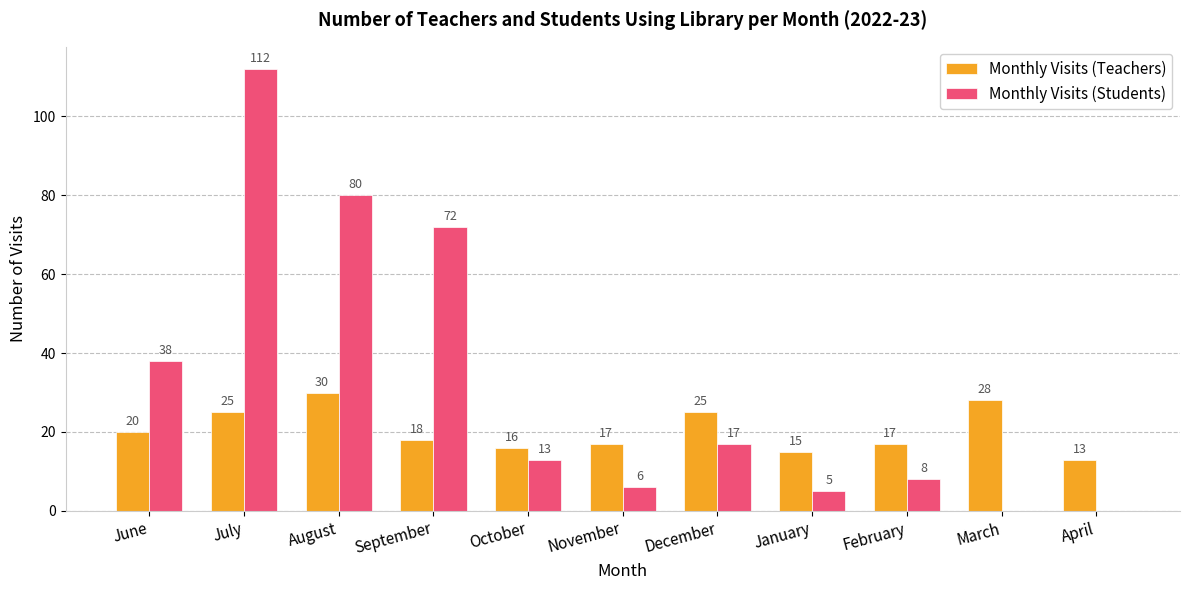

Which series changed the most between January and April?

Monthly Visits (Students)